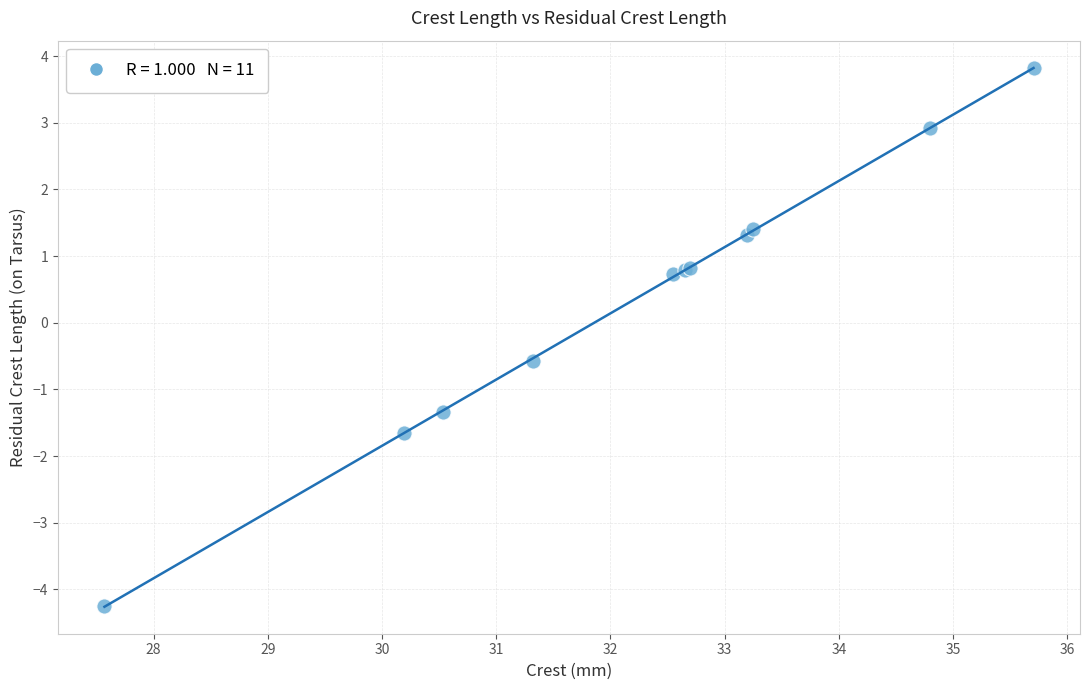

What Y value in the scatter plot is closest to 0?

-0.6